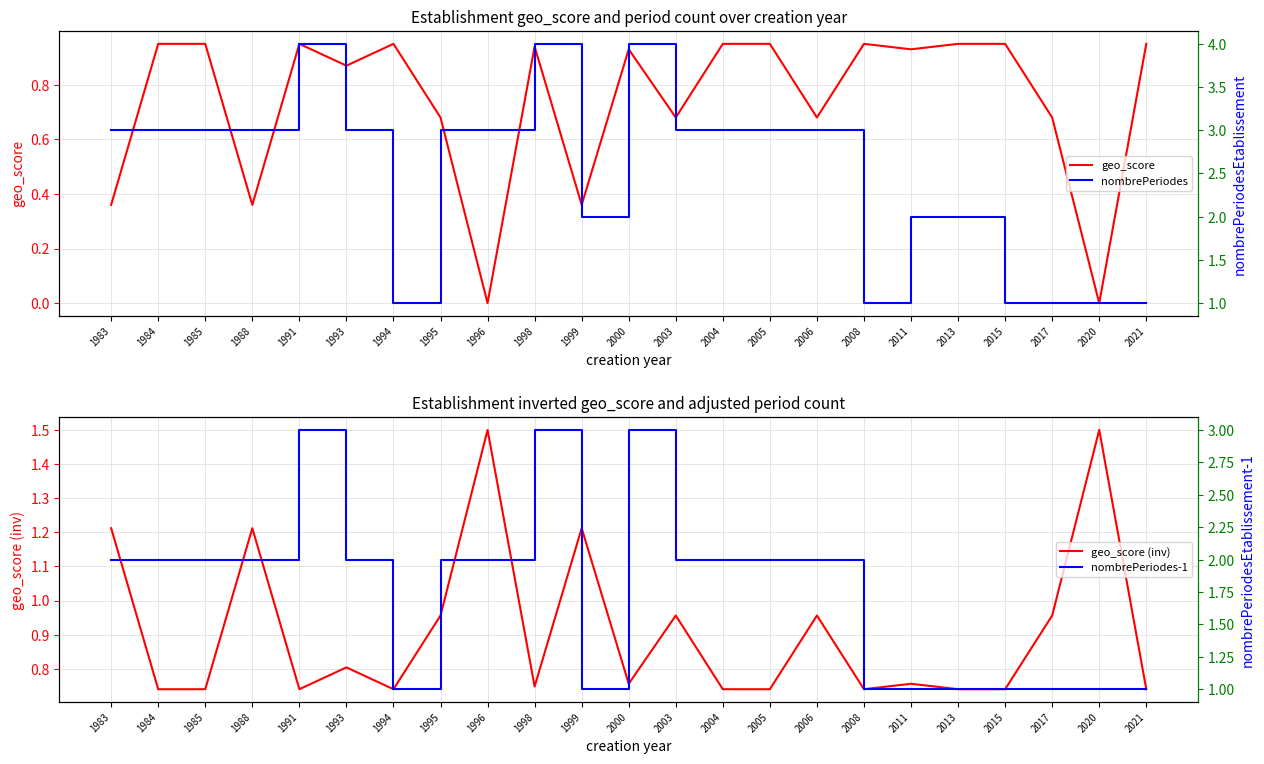

How many categories are shown in the chart?

23